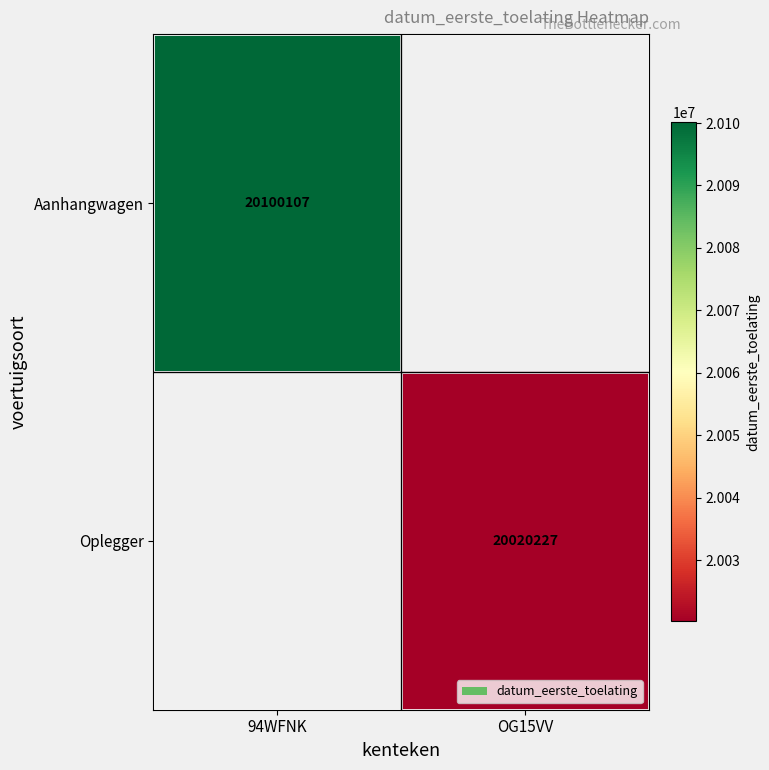

Which label corresponds to the largest value in the chart?

94WFNK